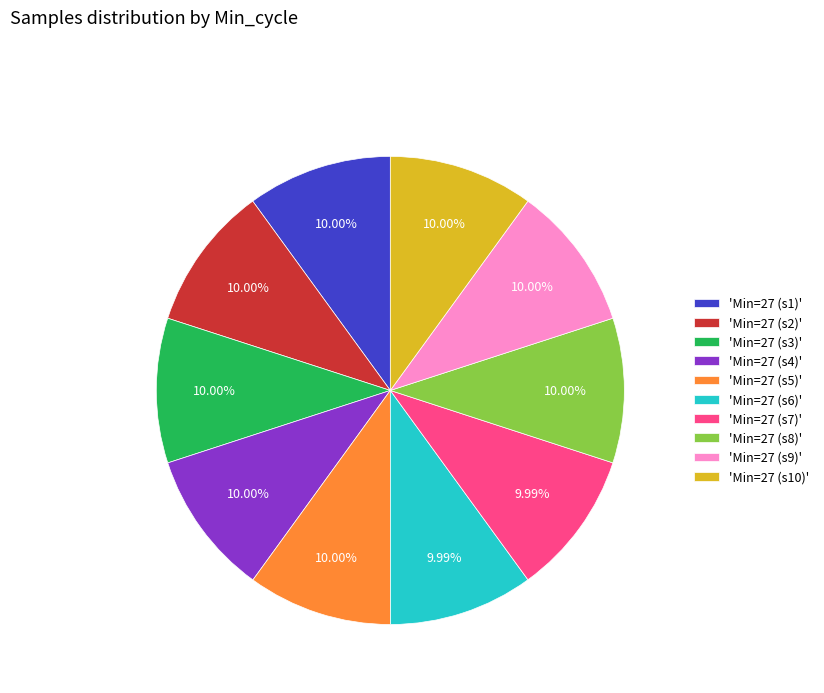

What is the ratio of the value at 'Min=27 (s1)' to the value at 'Min=27 (s4)'?

1.0